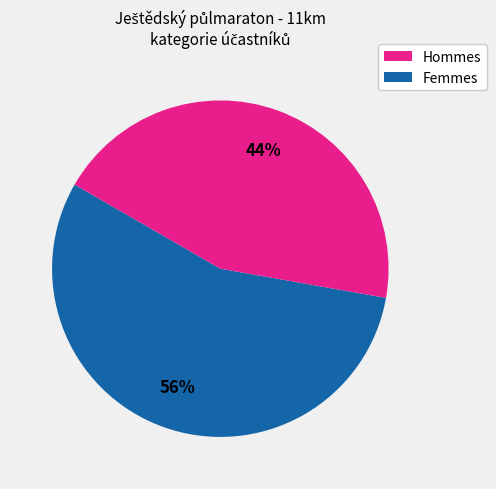

To the nearest percent, what is the average slice percentage?

50%